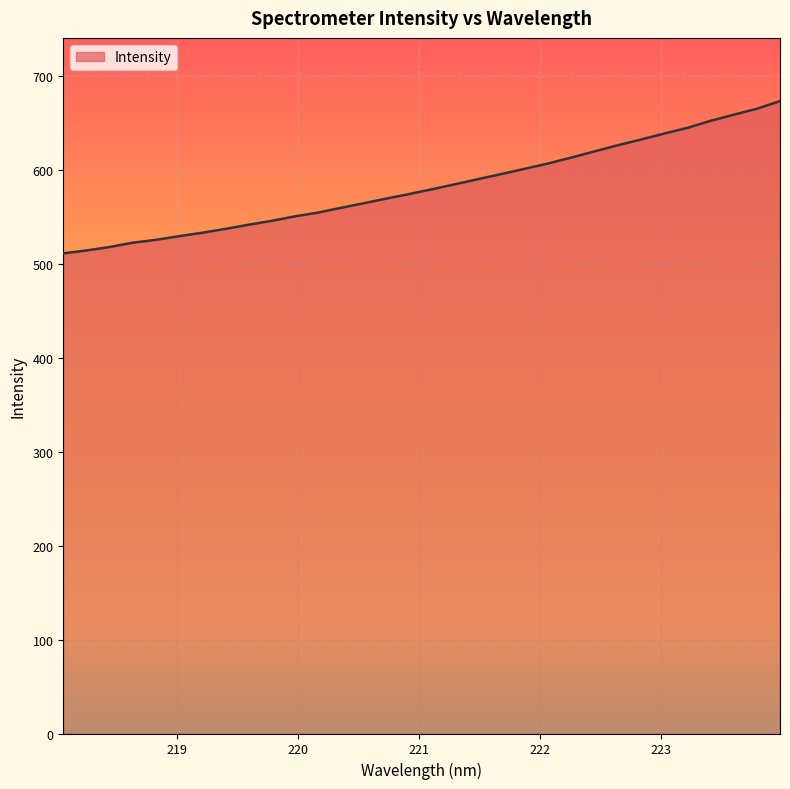

What is the difference between the maximum and minimum values?

162.2